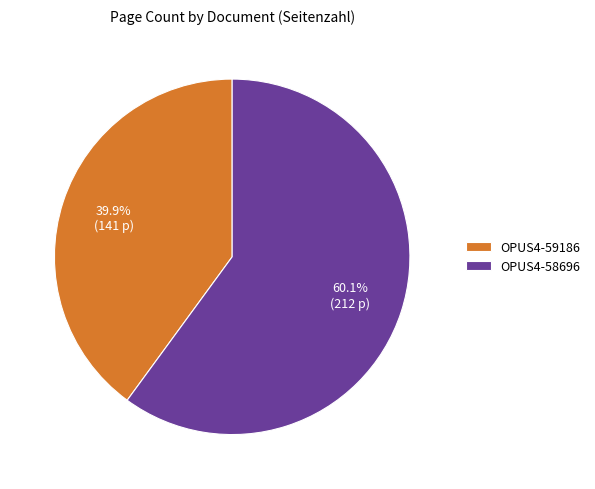

Does any single category account for the majority?

Yes